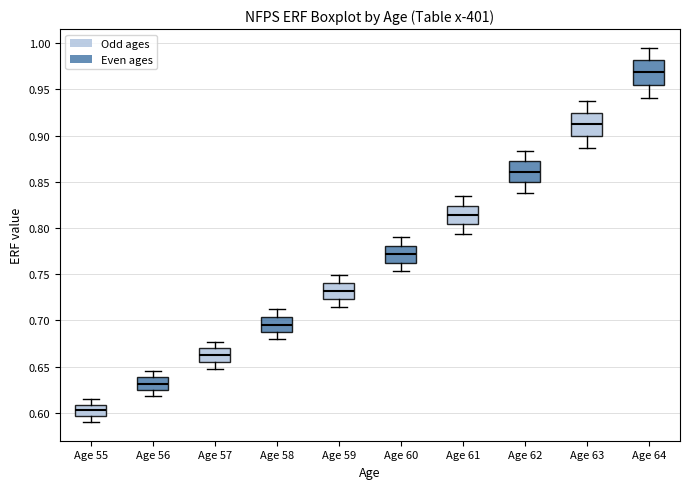

Reading left to right, transcribe this box plot: for each box, give where its median line is, the range the box spans, and where its two whiskers end, as read against the y-axis. The values are not printed on the chart, so give them approximately, as read against the axis.

Age 55: median 0.605, box 0.595 to 0.610, whiskers 0.590 to 0.615
Age 56: median 0.630, box 0.625 to 0.640, whiskers 0.620 to 0.645
Age 57: median 0.665, box 0.655 to 0.670, whiskers 0.645 to 0.675
Age 58: median 0.695, box 0.690 to 0.705, whiskers 0.680 to 0.710
Age 59: median 0.730, box 0.725 to 0.740, whiskers 0.715 to 0.750
Age 60: median 0.770, box 0.760 to 0.780, whiskers 0.755 to 0.790
Age 61: median 0.815, box 0.805 to 0.825, whiskers 0.795 to 0.835
Age 62: median 0.860, box 0.850 to 0.870, whiskers 0.840 to 0.885
Age 63: median 0.910, box 0.900 to 0.925, whiskers 0.885 to 0.935
Age 64: median 0.970, box 0.955 to 0.980, whiskers 0.940 to 0.995